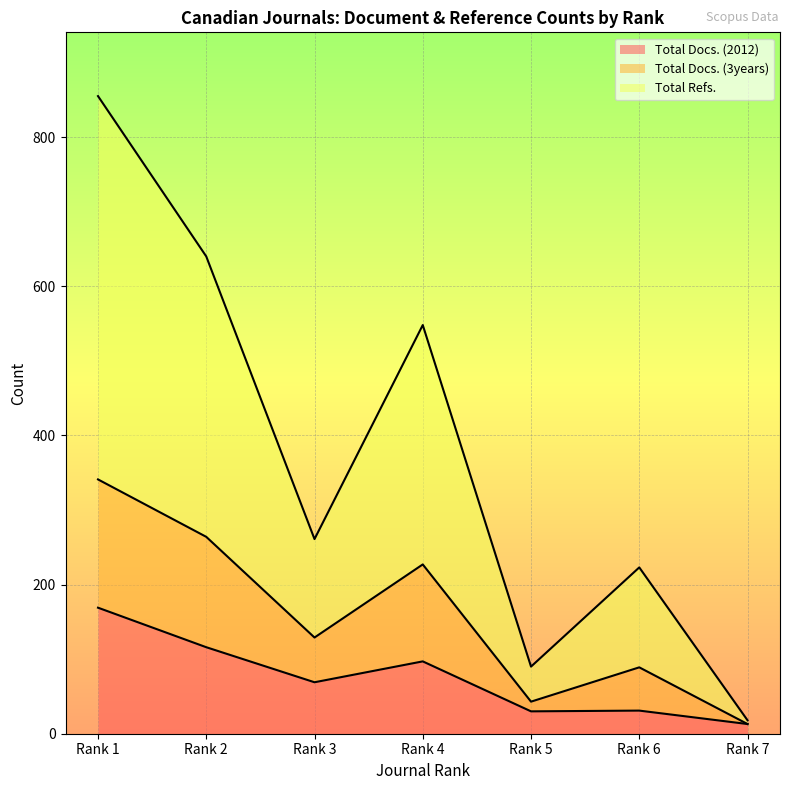

Which category has the lowest value in the Total Refs. series?

Rank 7